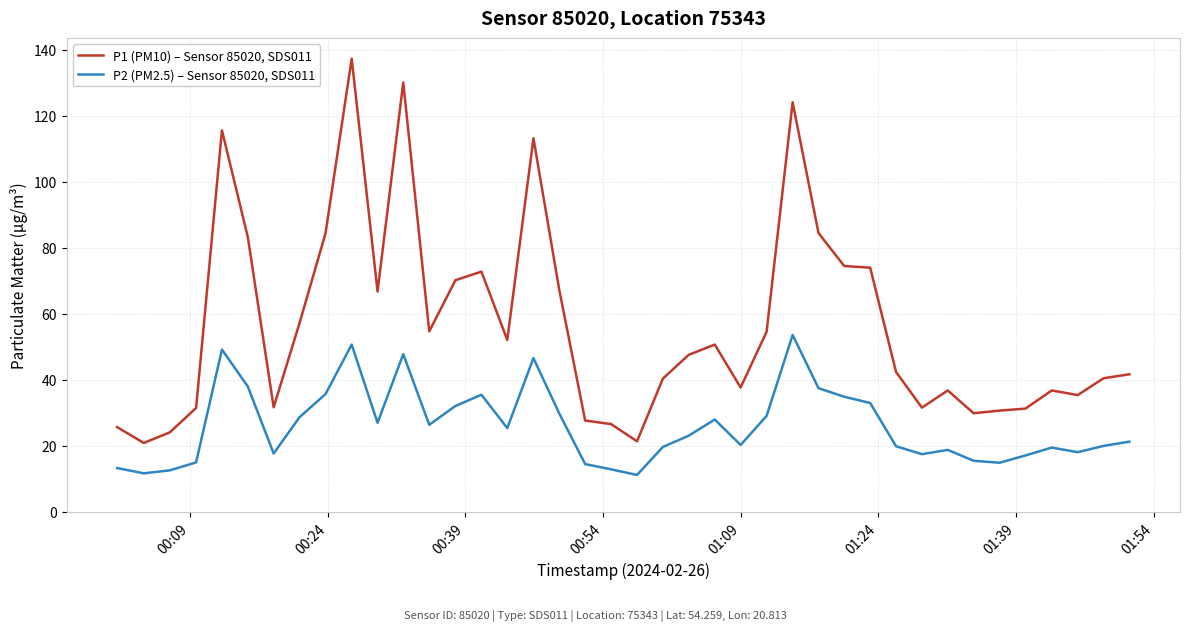

Does the chart display data point markers on the line(s)?

No